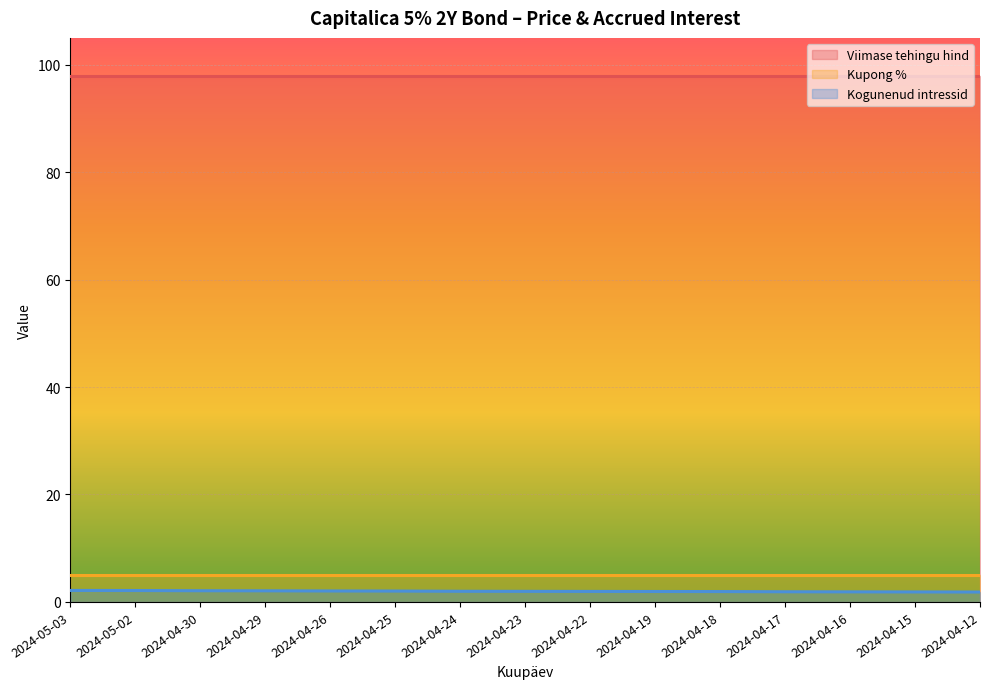

Reading left to right, what are all the values shown in this chart?

Viimase tehingu hind: 98.0	98.0	98.0	98.0	98.0	98.0	98.0	98.0	98.0	98.0	98.0	98.0	98.0	98.0	98.0
Kupong %: 5.0	5.0	5.0	5.0	5.0	5.0	5.0	5.0	5.0	5.0	5.0	5.0	5.0	5.0	5.0
Kogunenud intressid: 2.1	2.1	2.1	2.1	2.0	2.0	2.0	2.0	2.0	1.9	1.9	1.9	1.9	1.9	1.8